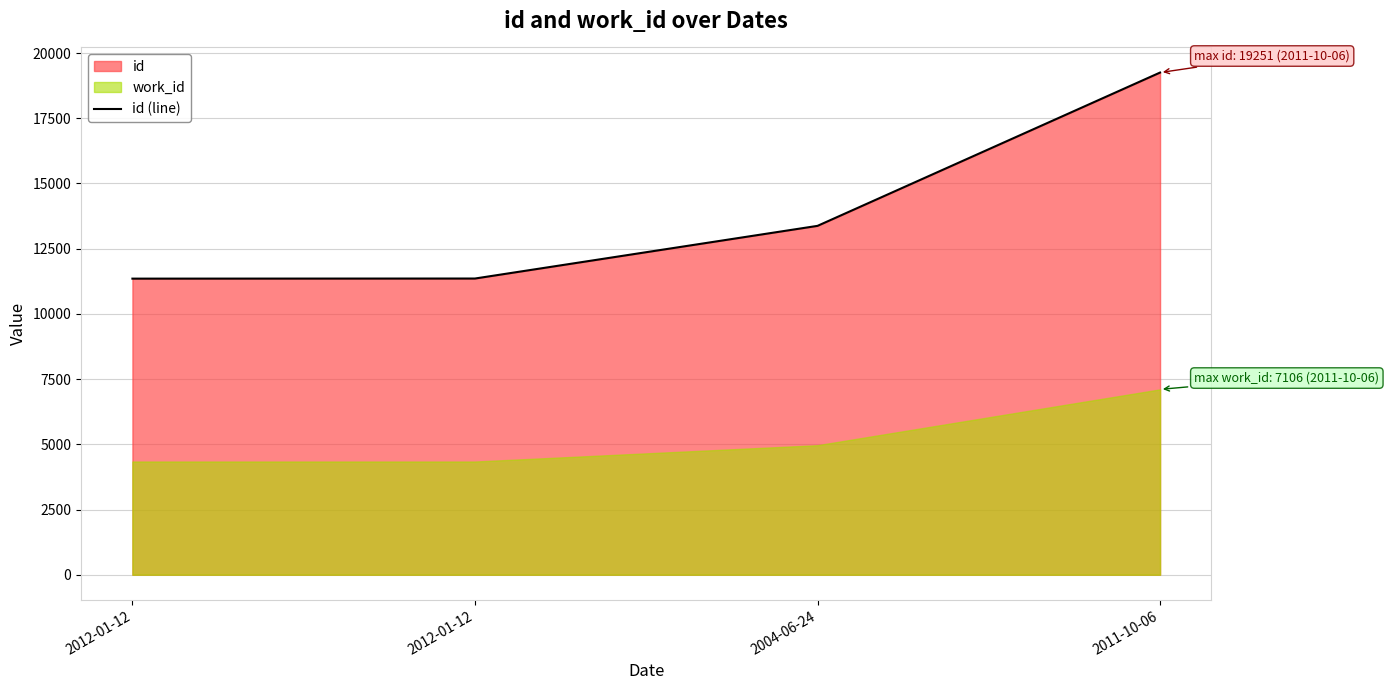

Is it true that the value at 2012-01-12 is 4254?

False